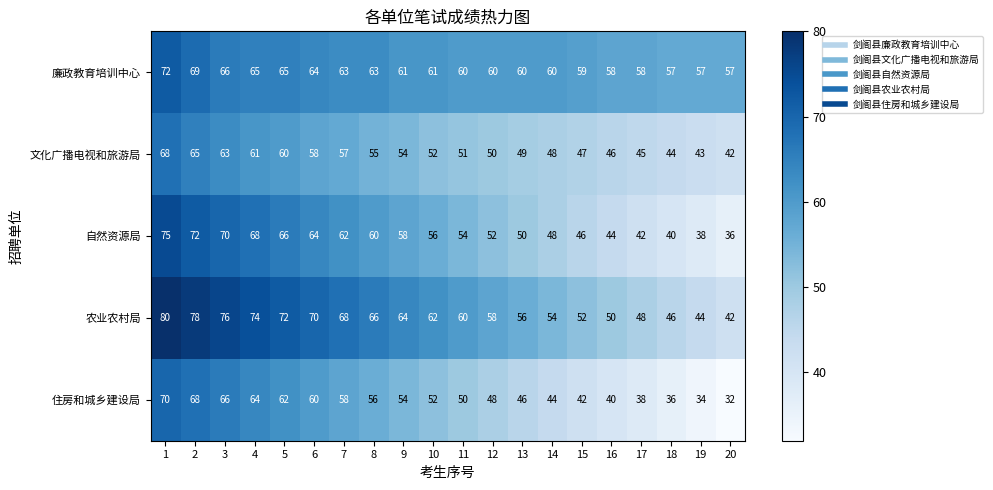

Rank the series by their maximum value, from lowest to highest.

文化广播电视和旅游局, 住房和城乡建设局, 廉政教育培训中心, 自然资源局, 农业农村局